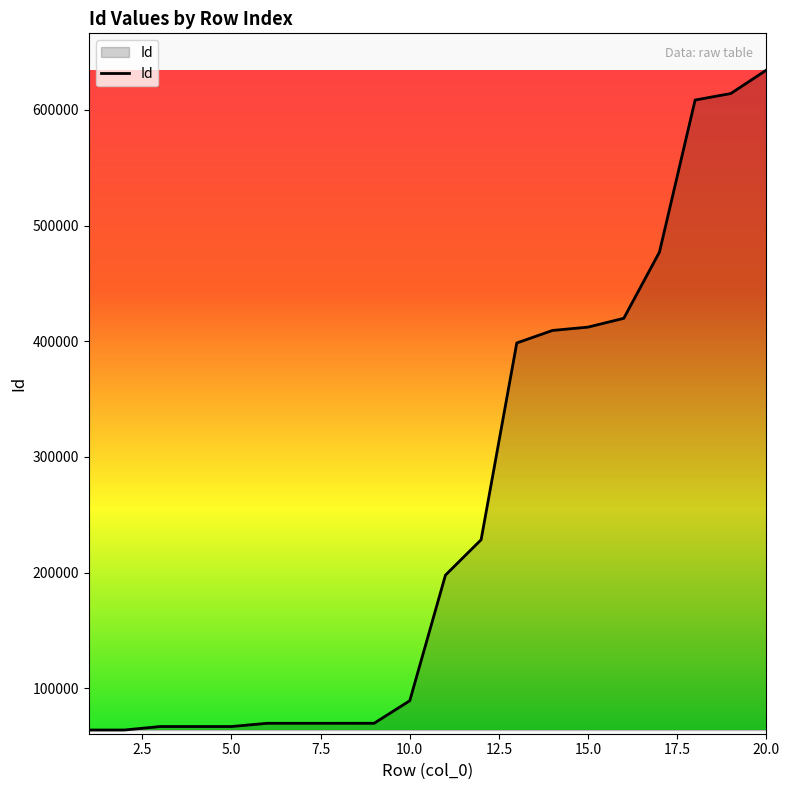

What is the difference between the maximum and minimum values?

570383